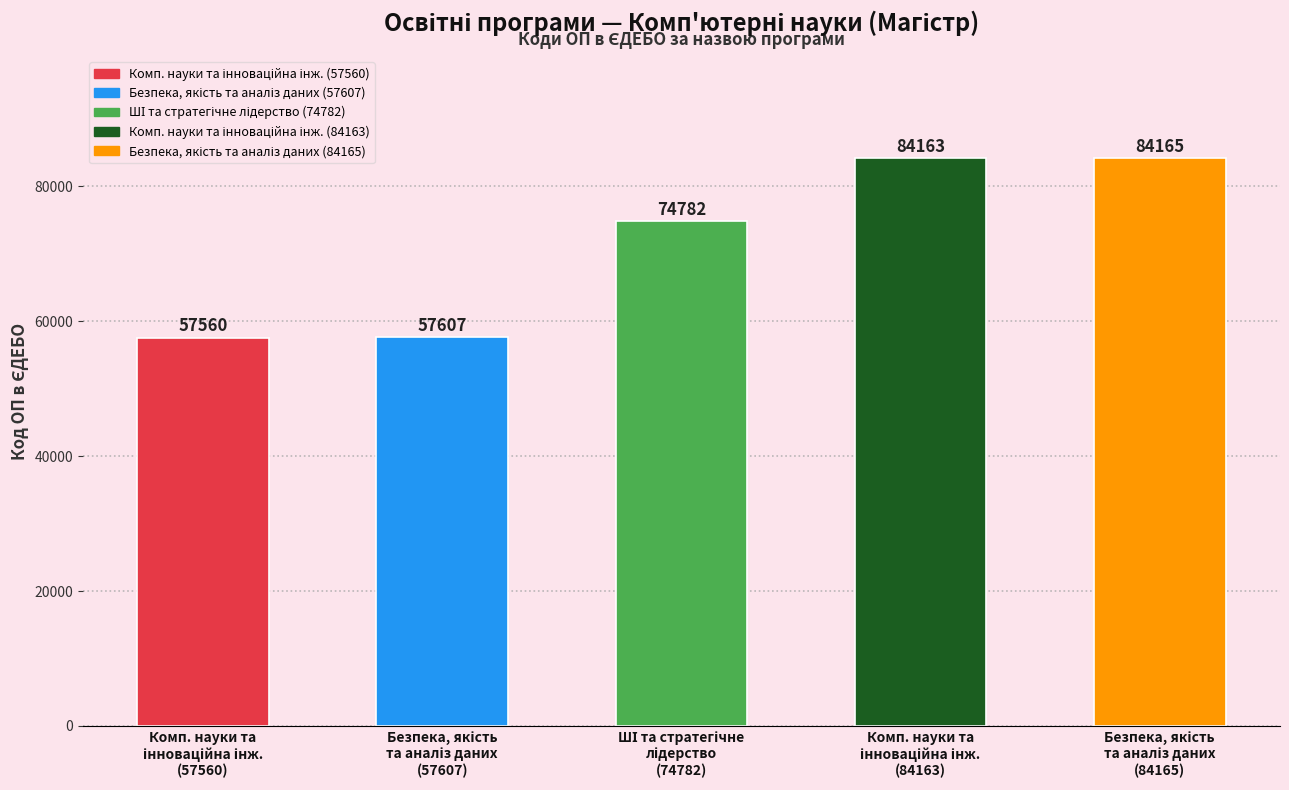

What is the sum of all values?

358277